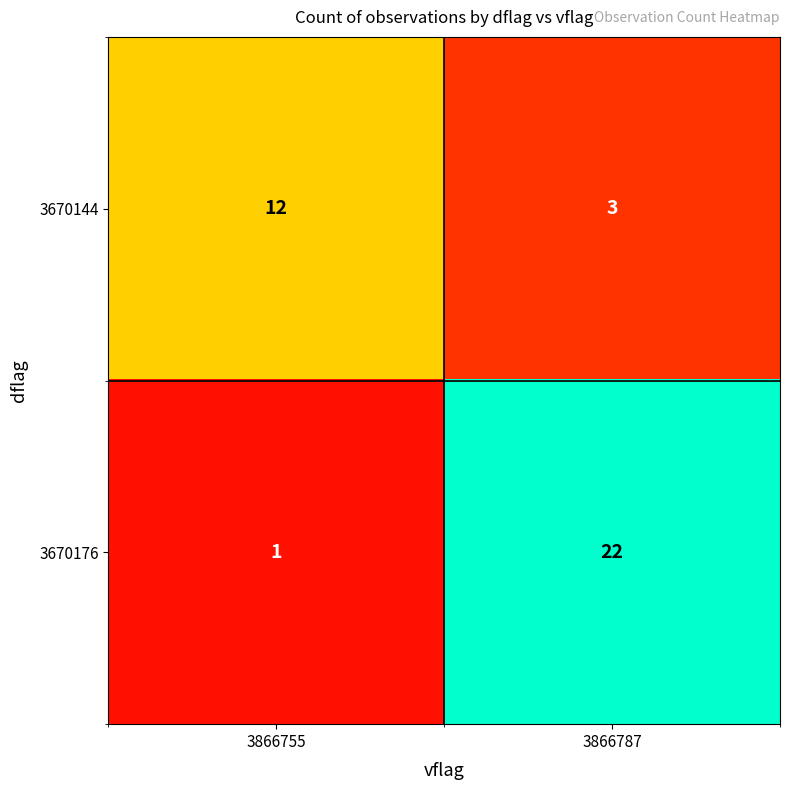

True or false: 3670144 has a value of 1 at 3866787.

False